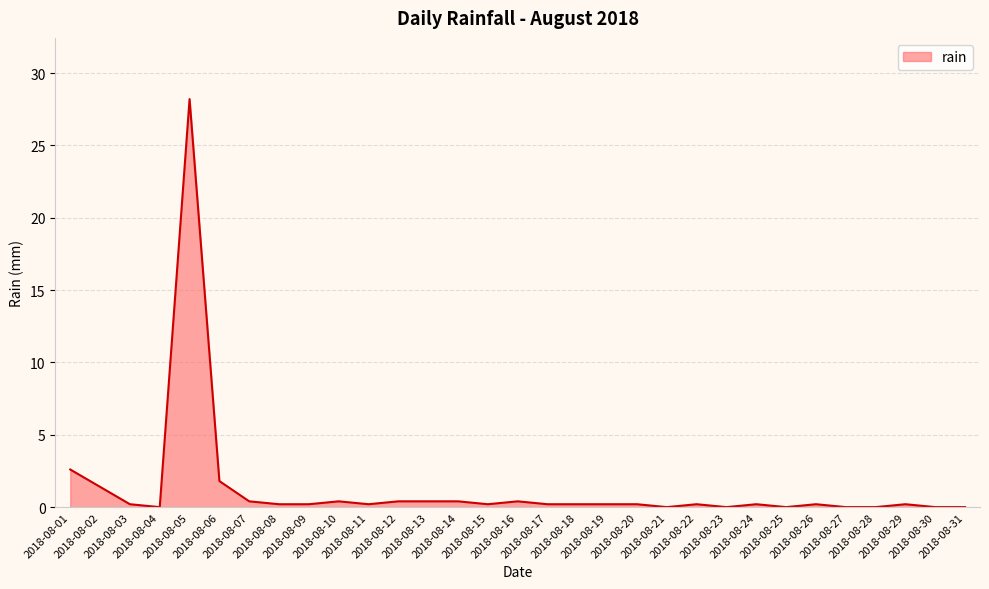

What is the change in value from 2018-08-10 to 2018-08-25?

-0.4